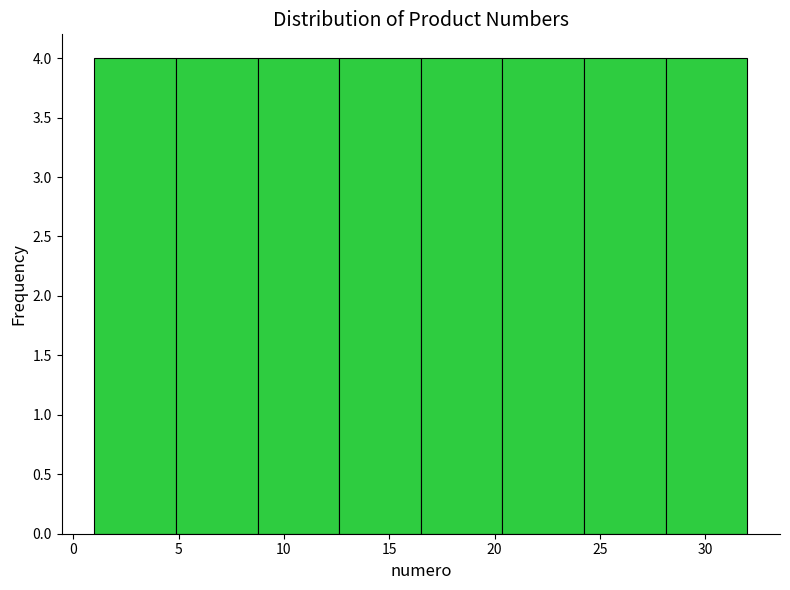

Reading left to right, transcribe this chart: for each bar, give the range it covers on the x-axis and its height. Neither the bar edges nor the heights are printed on the chart, so give them approximately, as read against the axes.

1.0 to 5.0: 4
5.0 to 9.0: 4
9.0 to 12.5: 4
12.5 to 16.5: 4
16.5 to 20.5: 4
20.5 to 24.5: 4
24.5 to 28.0: 4
28.0 to 32.0: 4